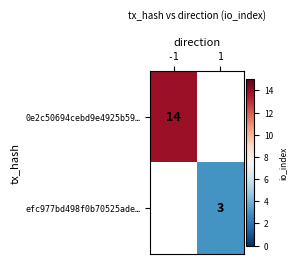

Which category has the lowest value across all series?

1